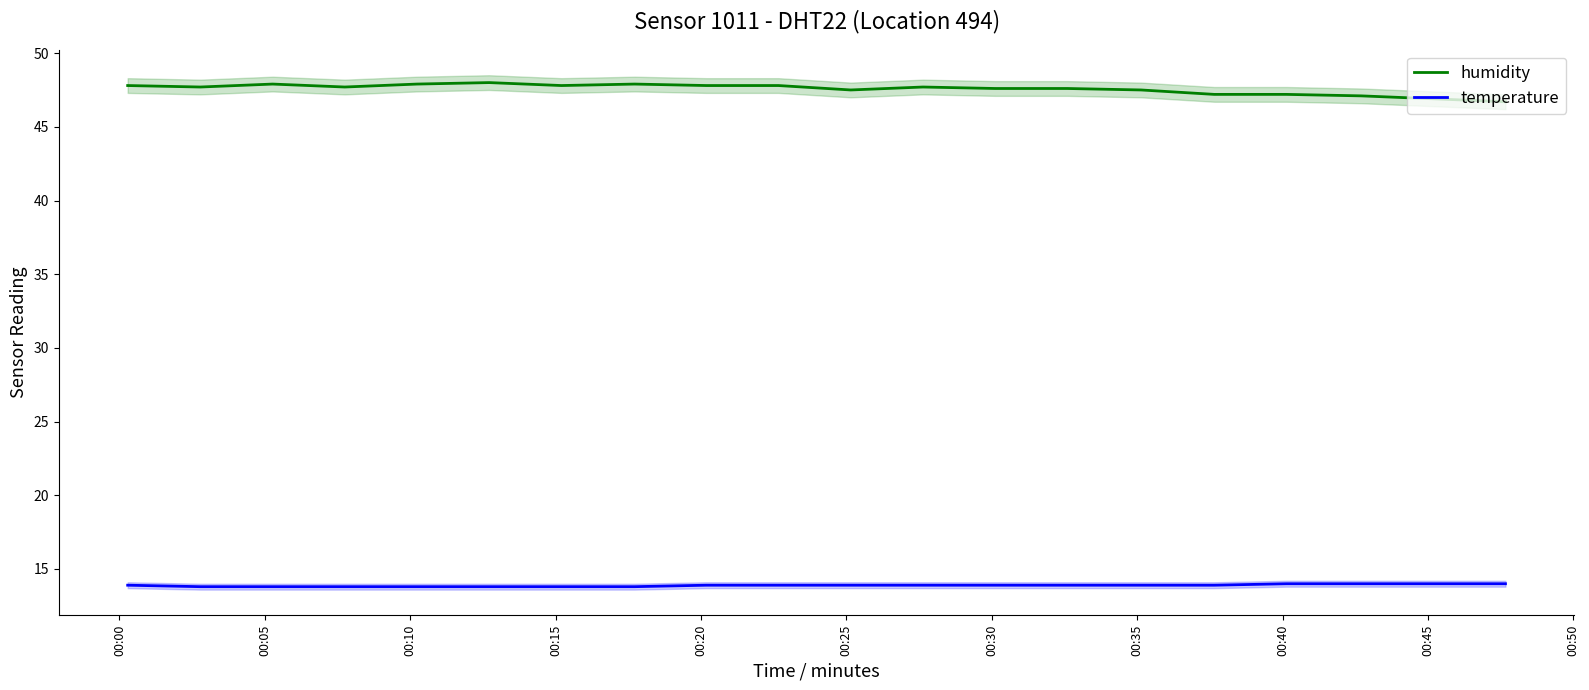

True or false: humidity has more than 1 interior local peaks.

True